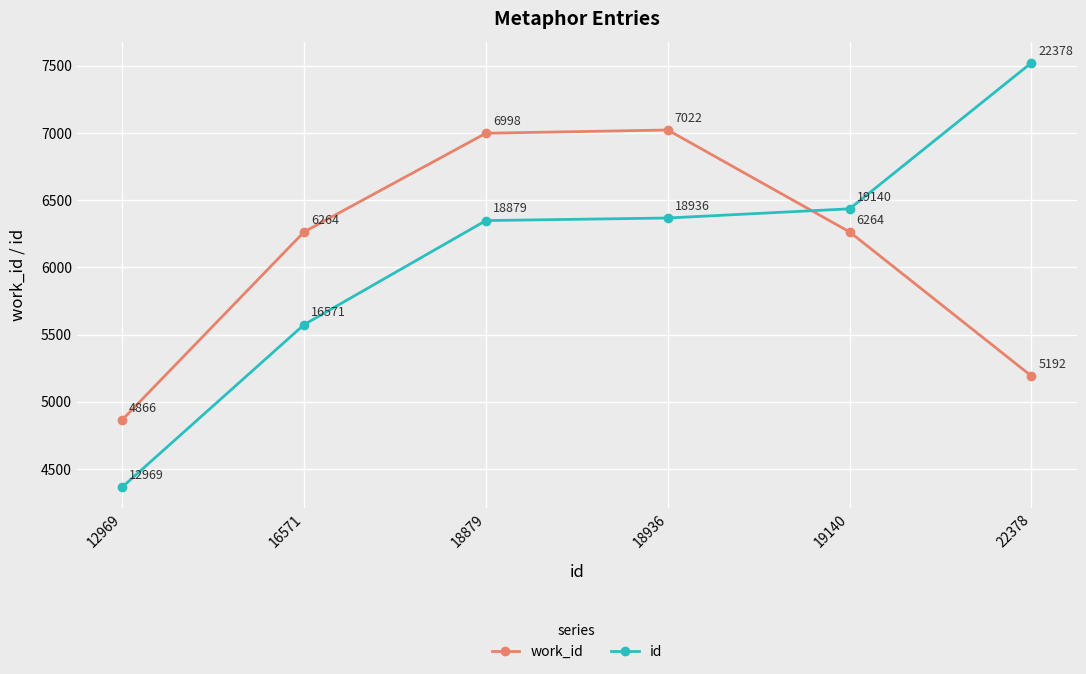

How many data points in id are above 6367?

3